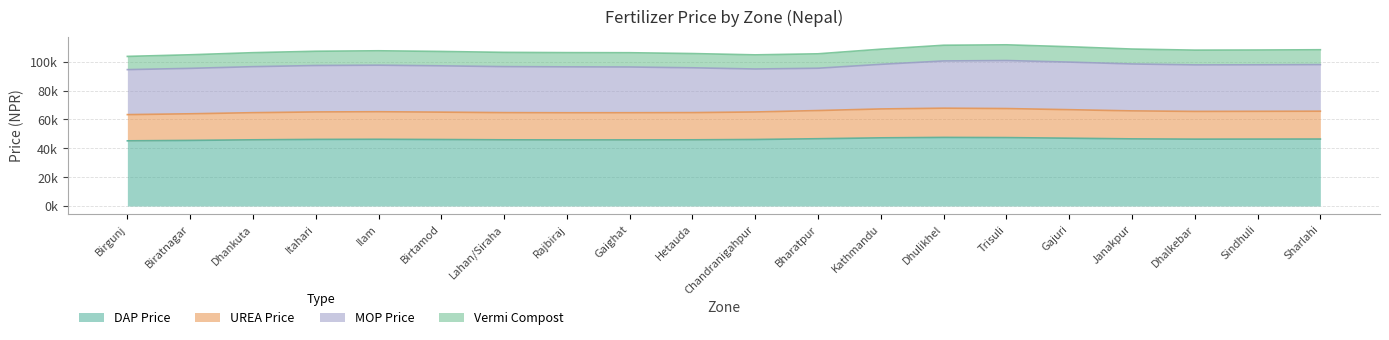

True or false: DAP Price has more than 2 interior local peaks.

True